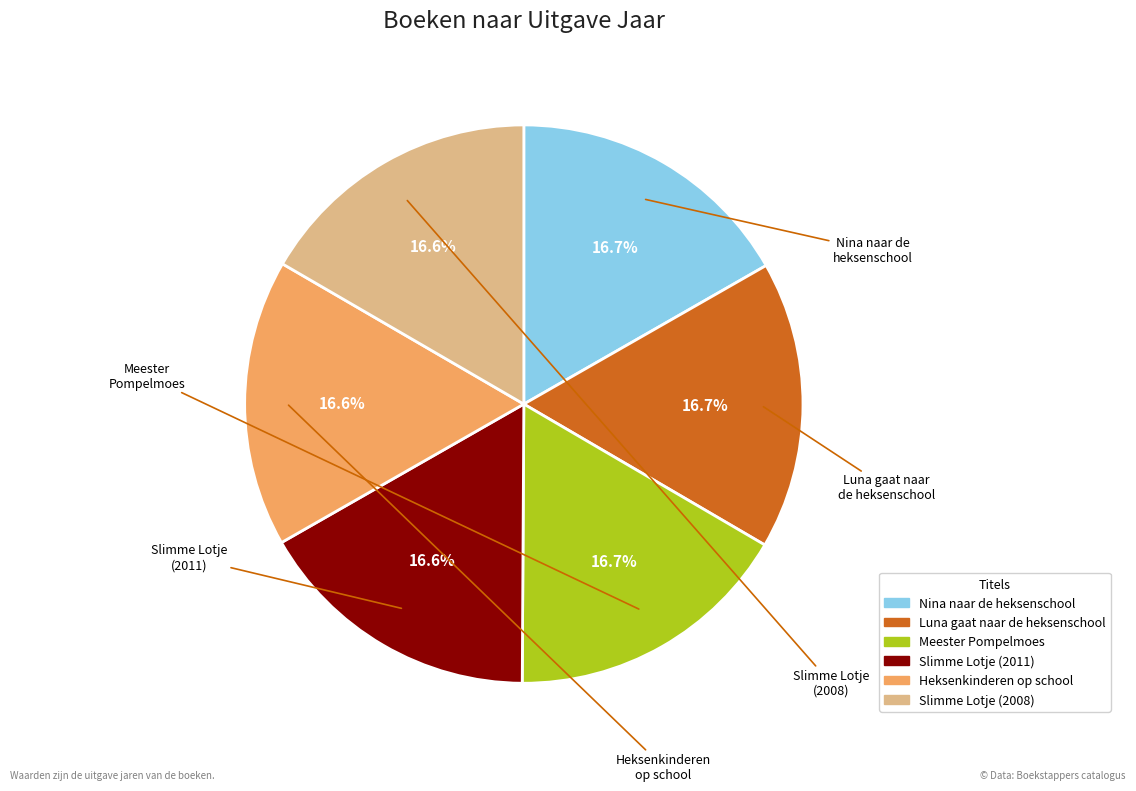

What portion of the pie excludes Nina naar de heksenschool?

83.3%